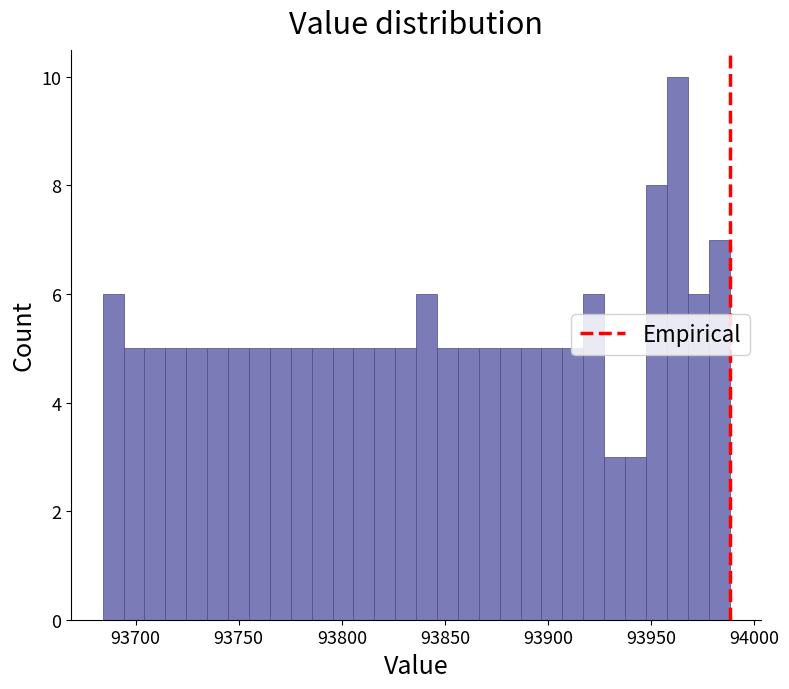

Around what value on the x-axis is the tallest bar? Give the approximate position of its centre, as read against the axis.

93965